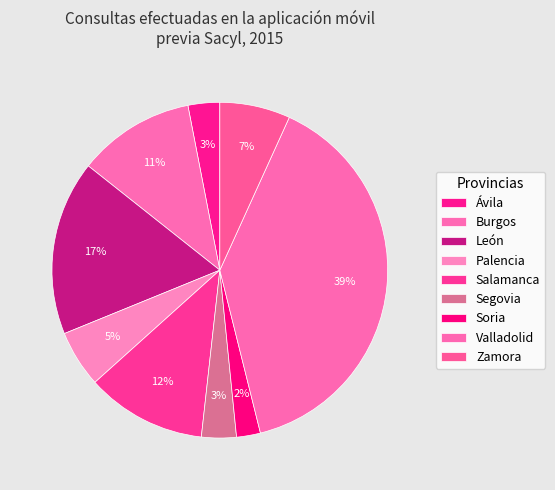

How many segments does this pie chart have?

9